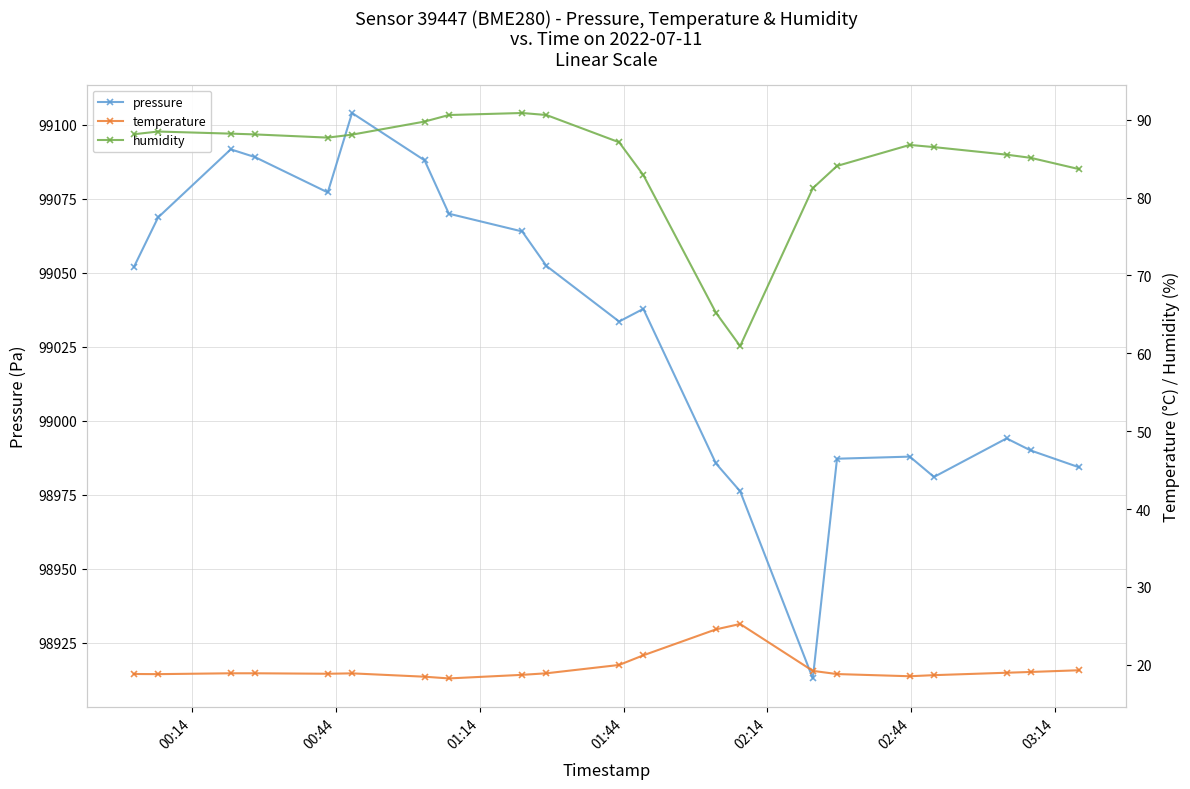

In pressure, how many points are higher than both neighbors (excluding endpoints)?

5